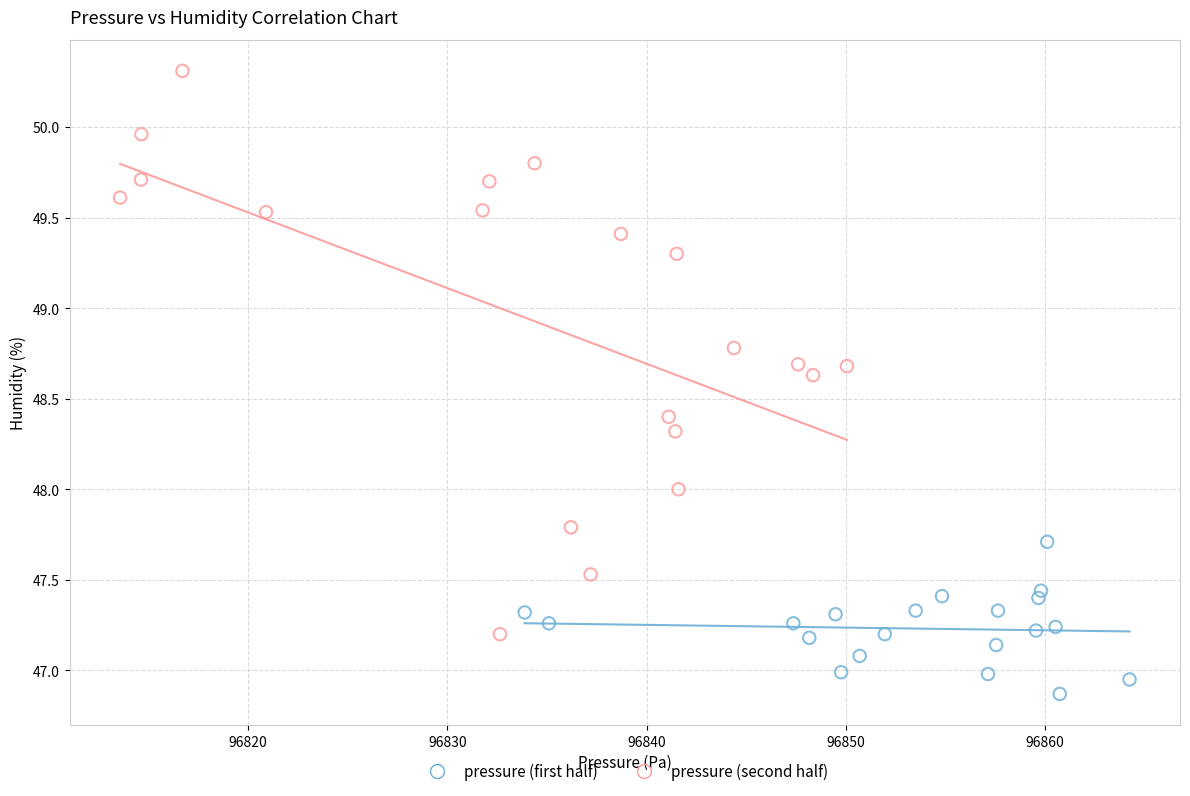

Which series reaches the maximum Y coordinate?

pressure (second half)